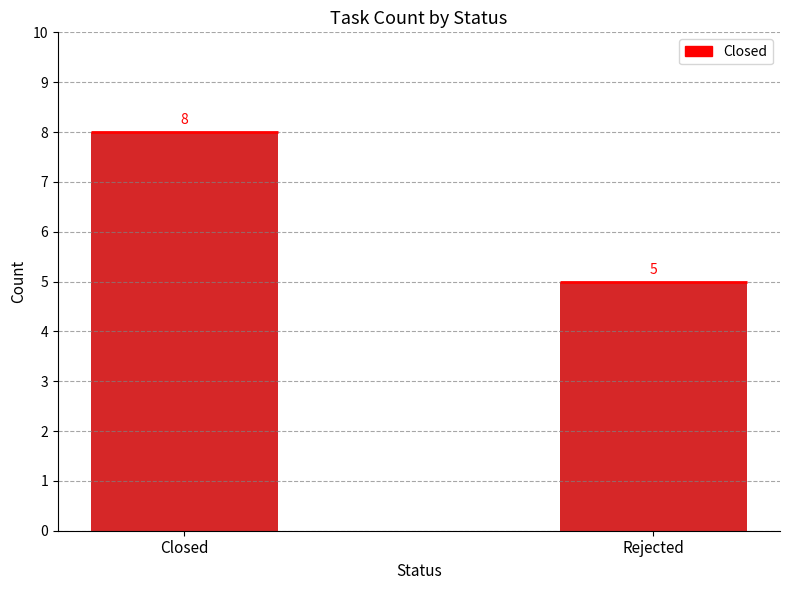

Between Closed and Rejected, which is larger?

Closed